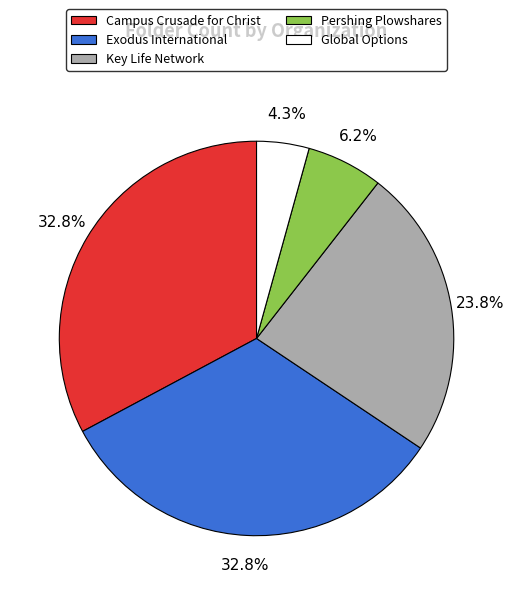

To the nearest percent, what is the combined percentage of Key Life Network and Global Options?

28%